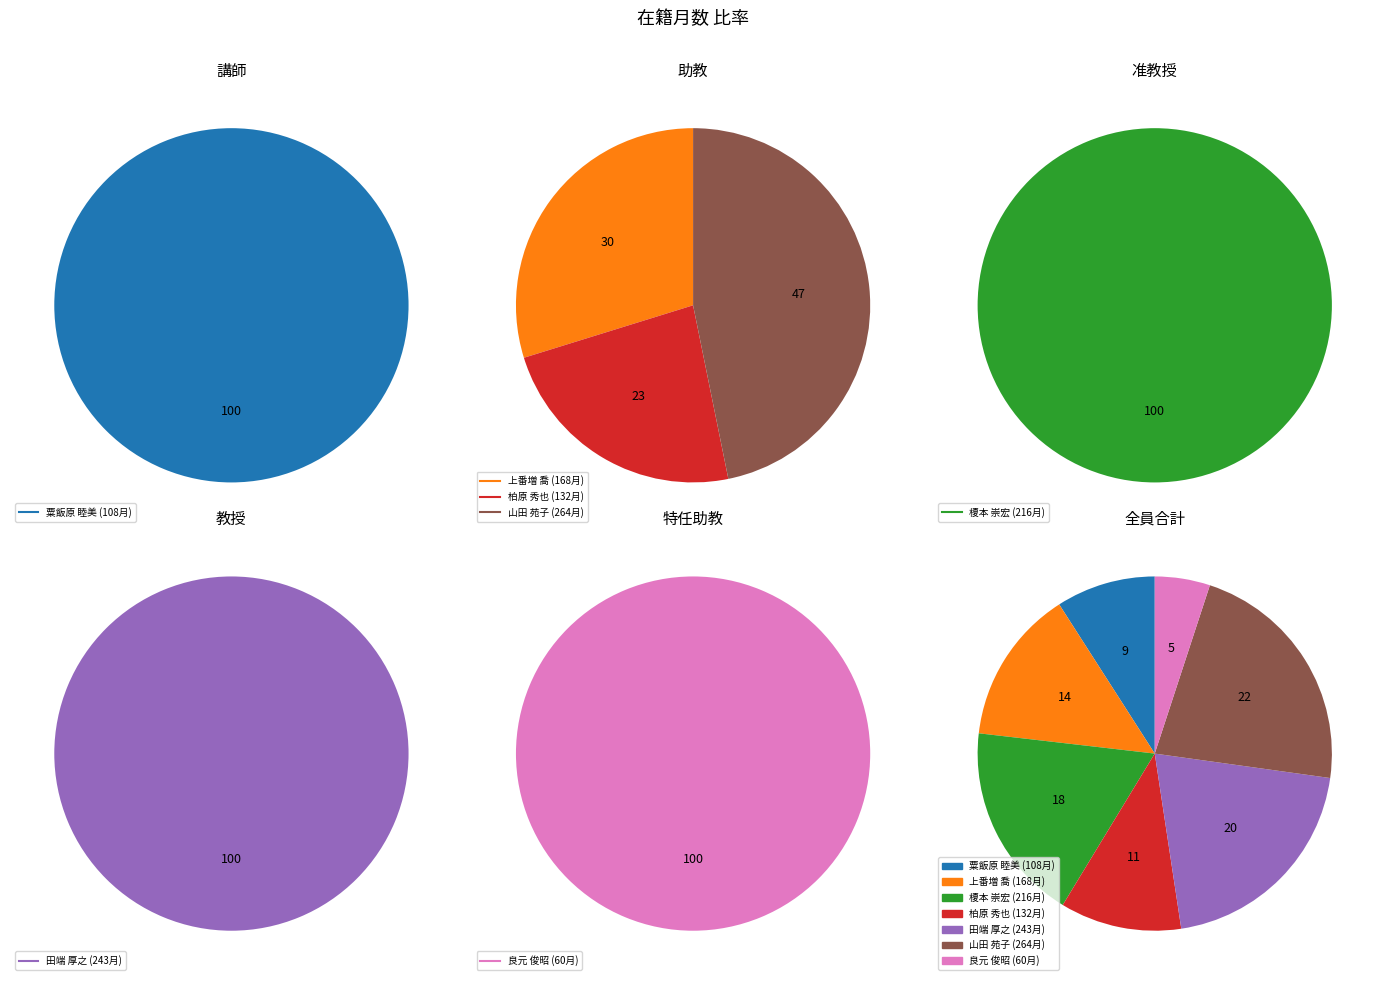

Is 柏原 秀也 the majority of the pie?

No